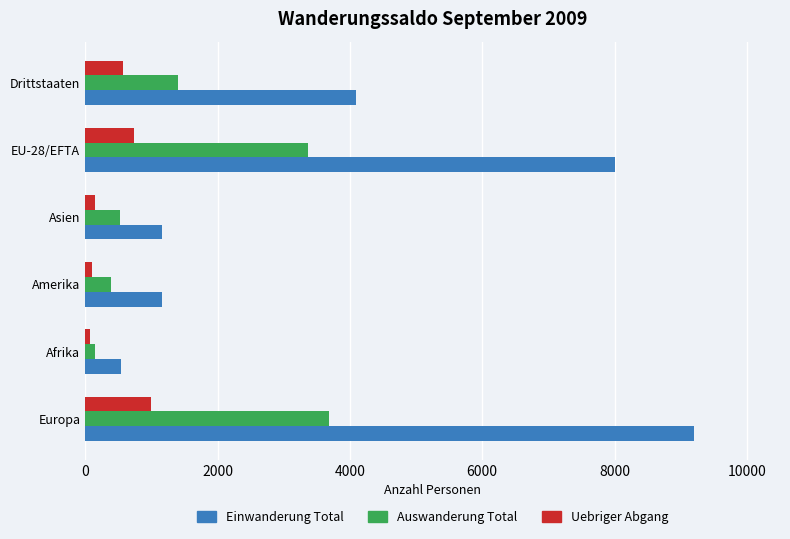

What is the minimum value for Einwanderung Total?

534